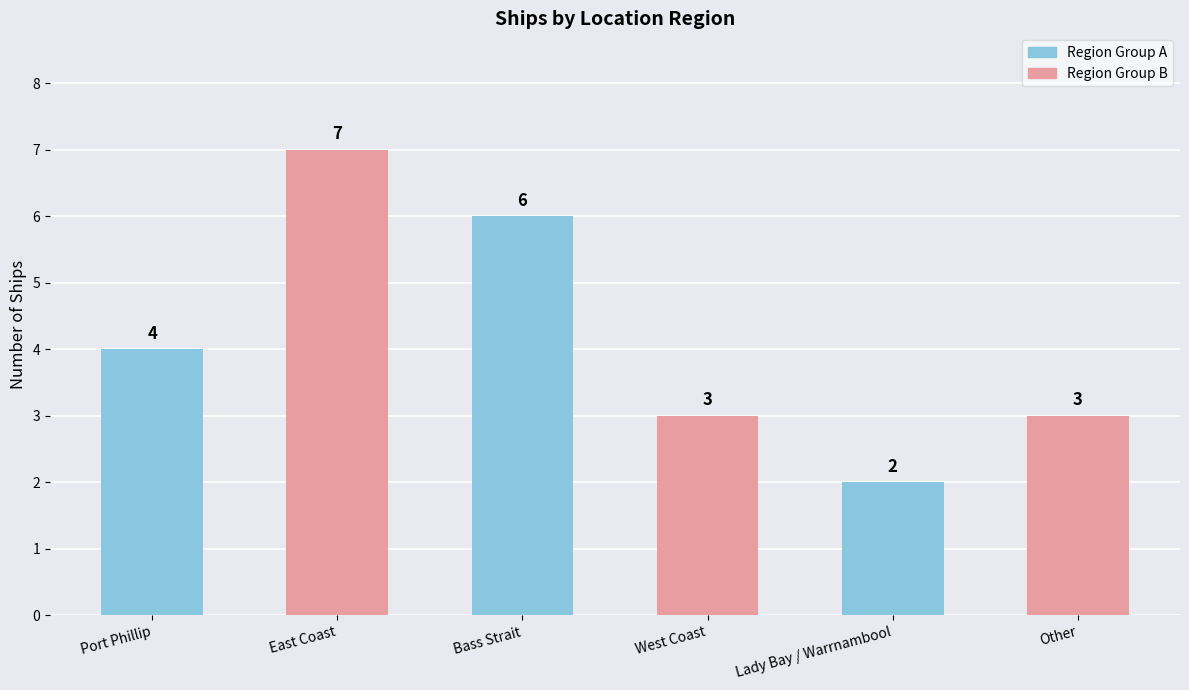

Reading left to right, extract all data points from this chart.

Port Phillip=4	East Coast=7	Bass Strait=6	West Coast=3	Lady Bay / Warrnambool=2	Other=3